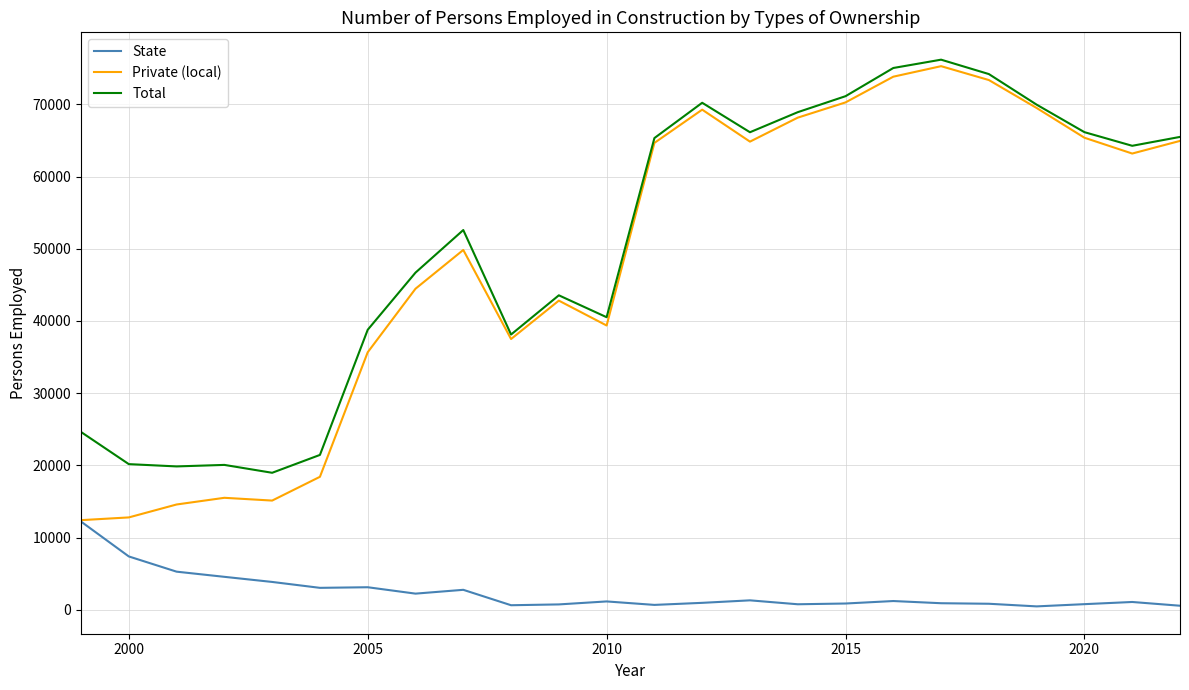

What is the lowest value of the Private (local) series?

12407